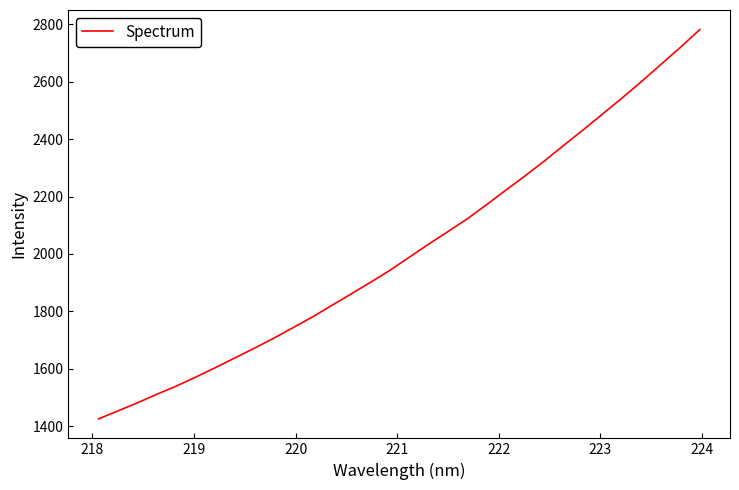

What is the difference between the maximum and minimum values?

1356.7